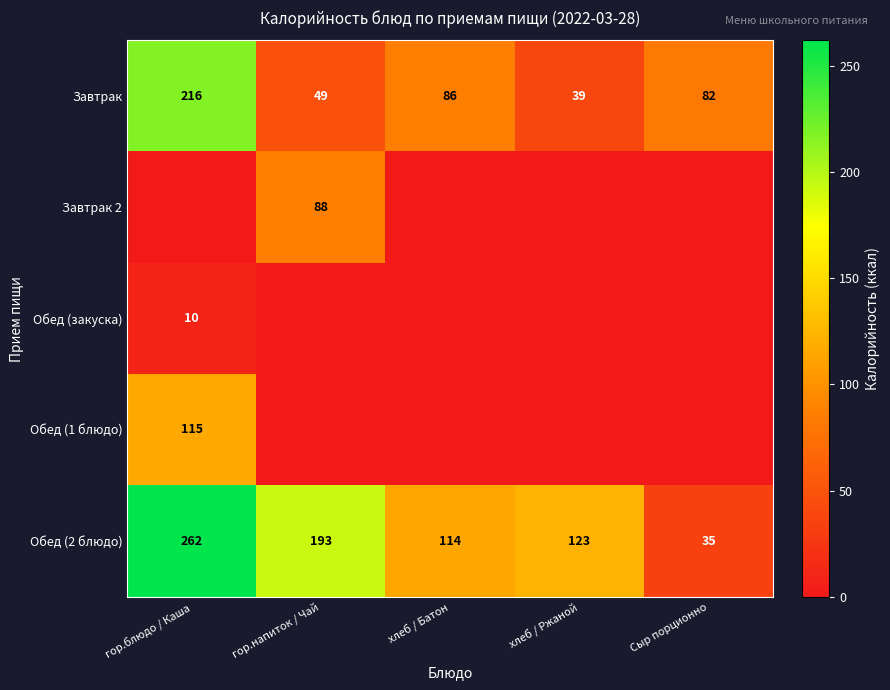

What is the sum of the Завтрак values at хлеб / Батон and хлеб / Ржаной?

125